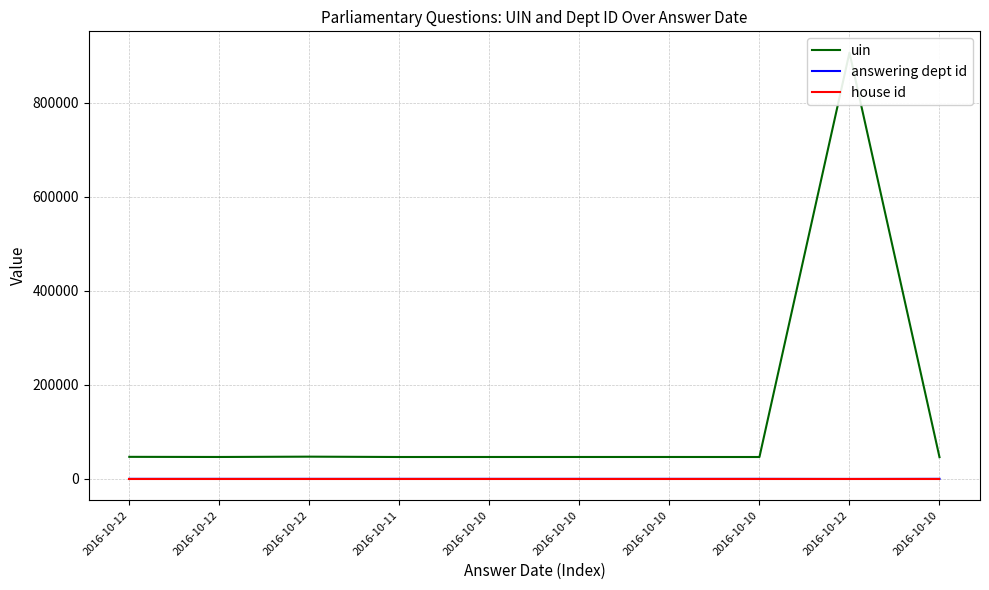

How many data points in uin are above 46693?

4